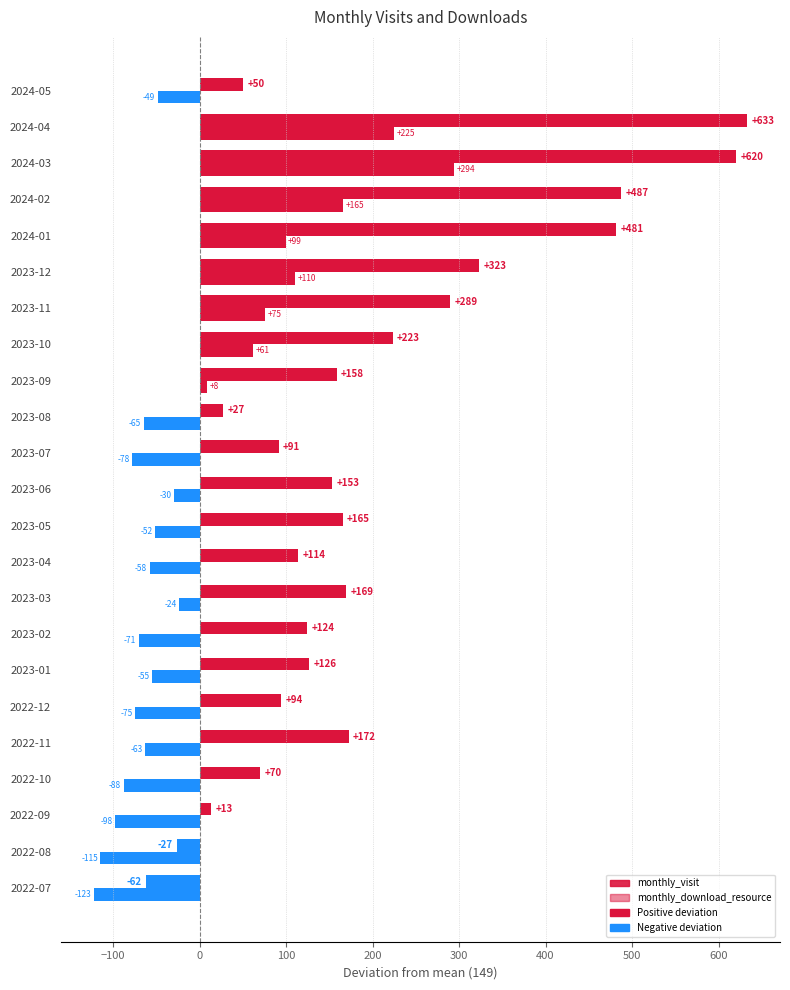

How many values in monthly_download_resource are above zero?

8